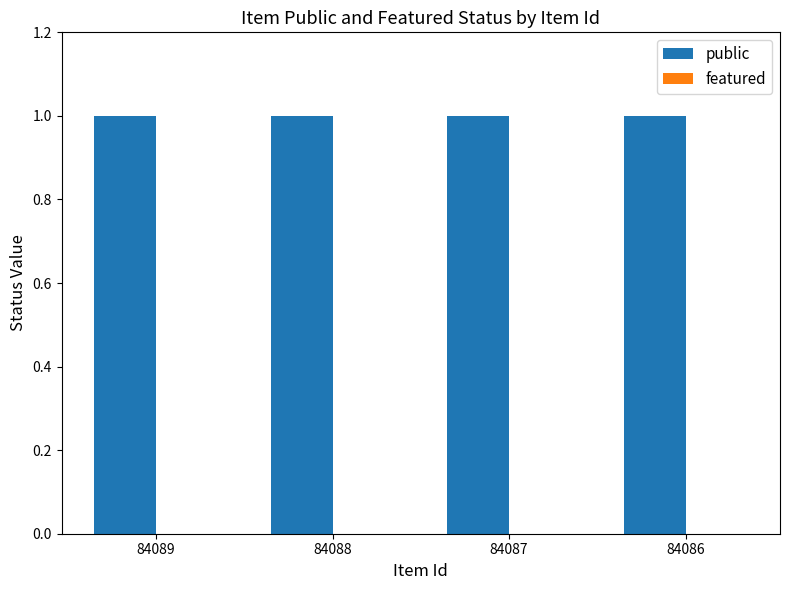

The featured series shows 0 at 84086. True or false?

True